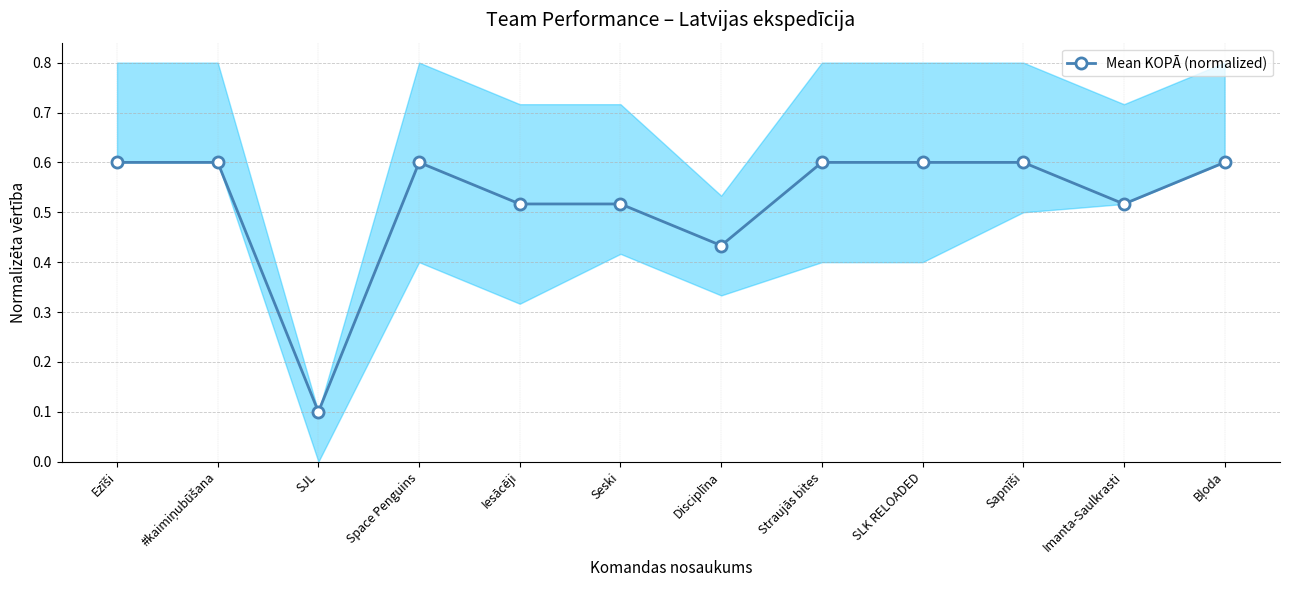

Where is the data nearest to the value 0?

SJL